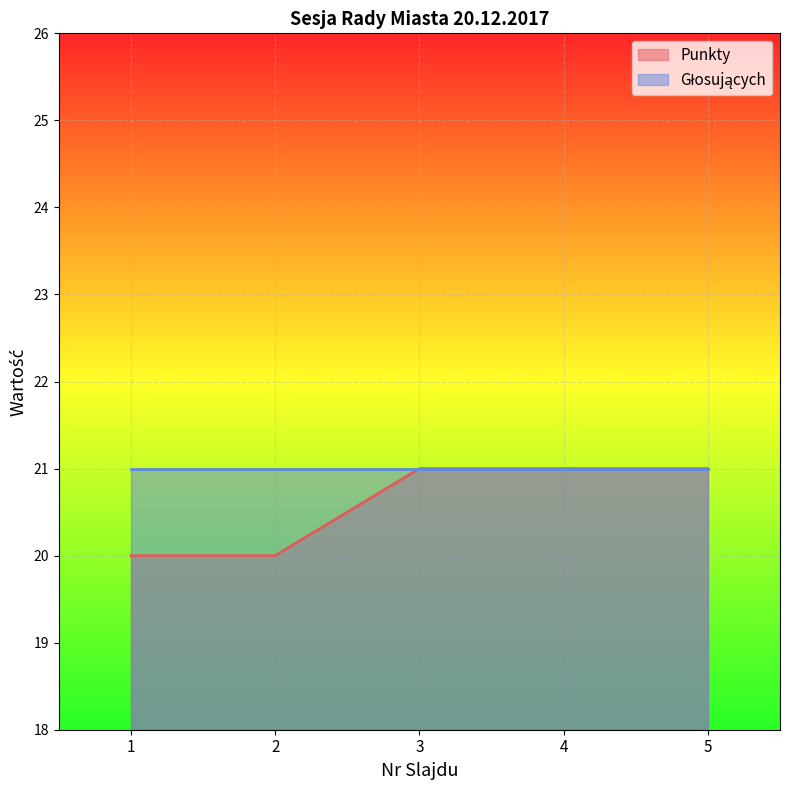

What is the average value?

21